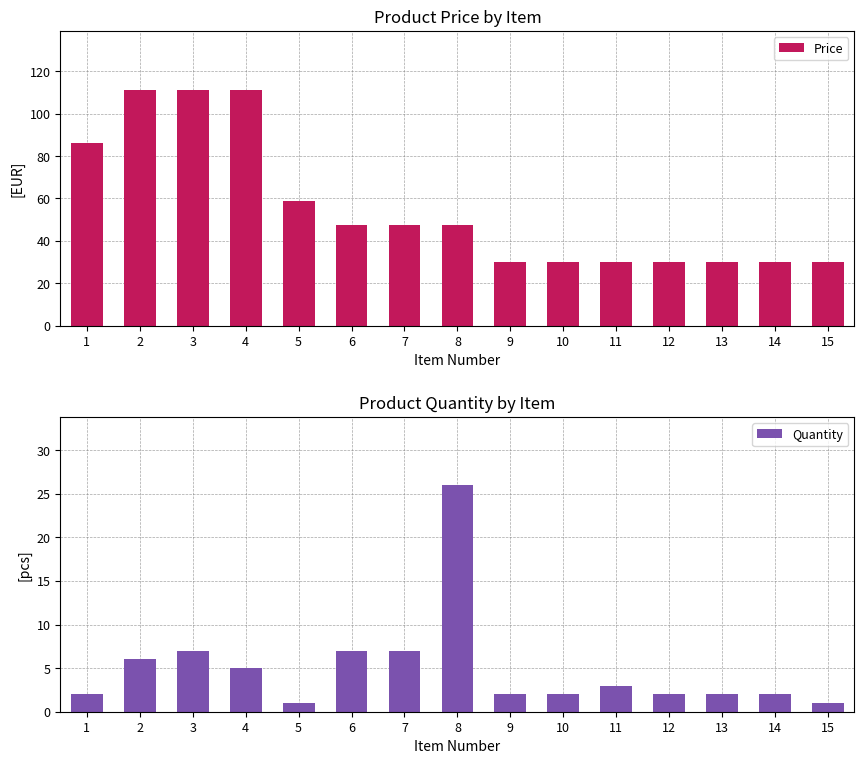

What is the value of the Quantity bar at the 13th from the left?

2